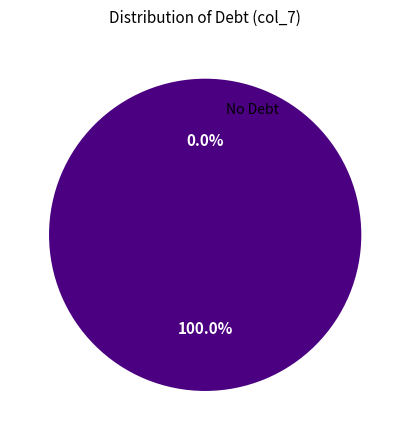

What is the total percentage of 17 and 25?

10.4%